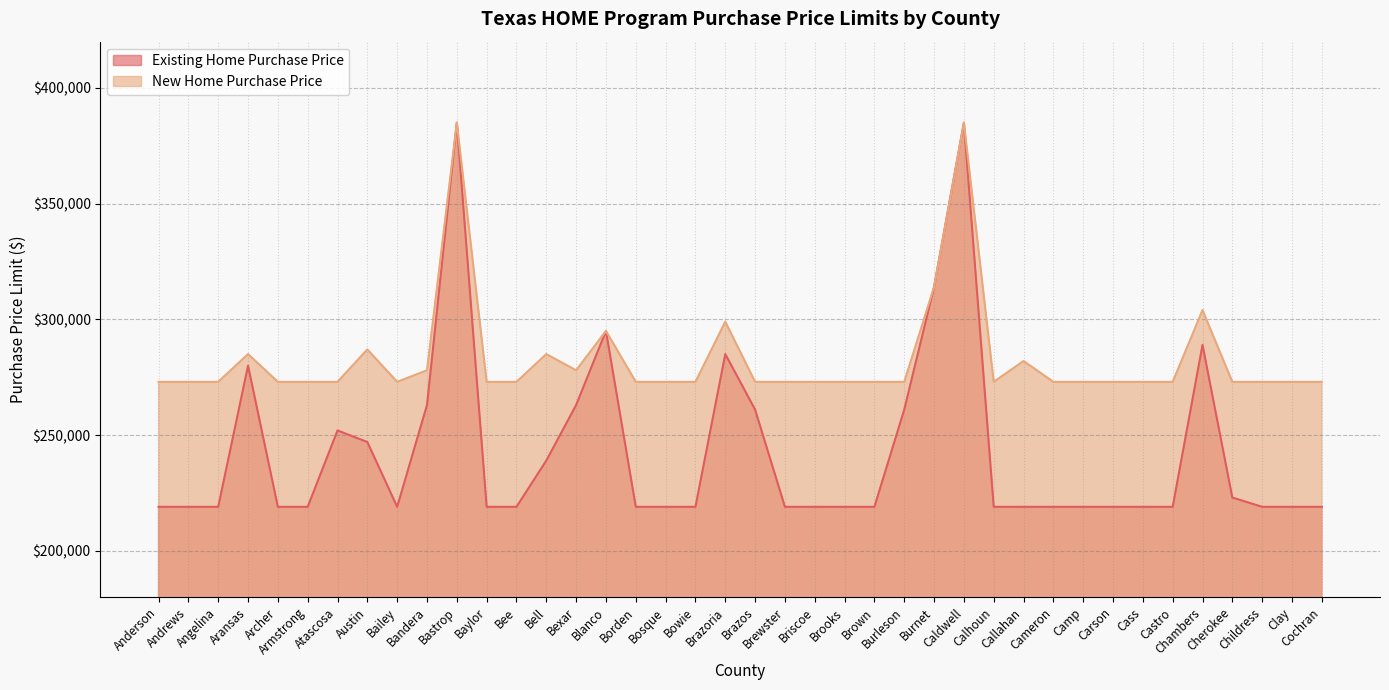

Count the number of categories in the chart.

40